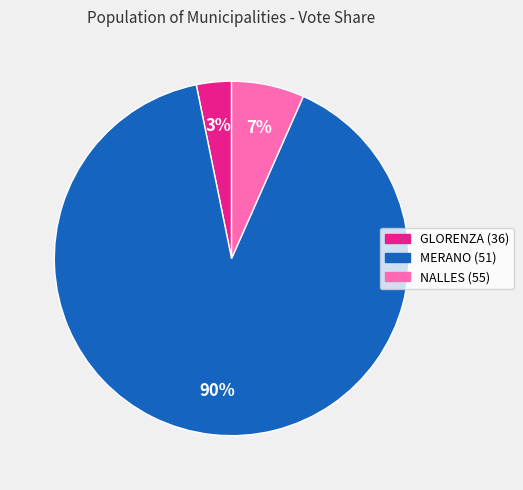

Is it true that MERANO (51) is 80% of the pie?

False